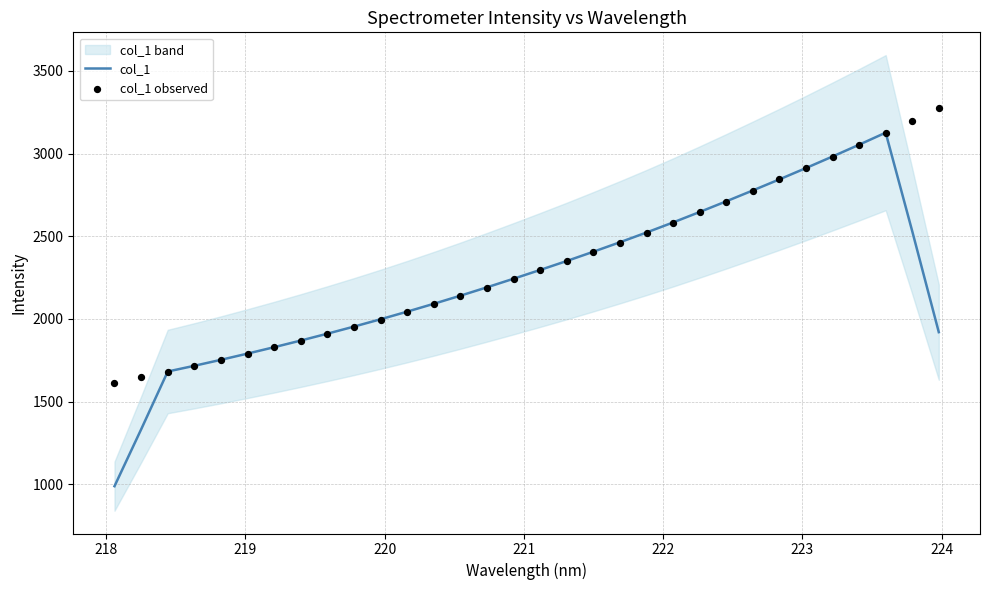

Which series has the largest total across all categories?

col_1 observed